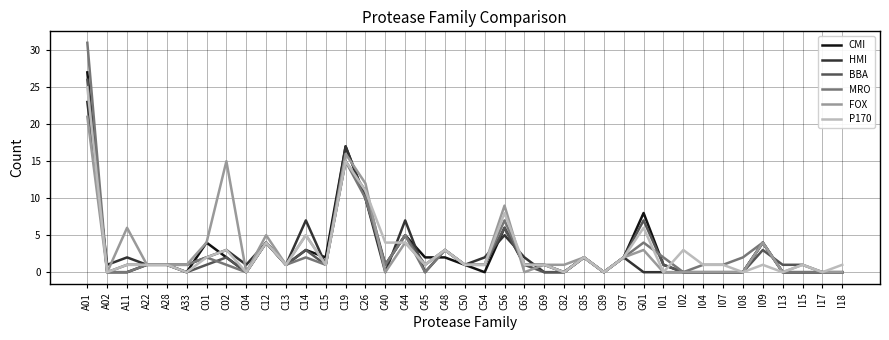

What position from the right is I18?

1